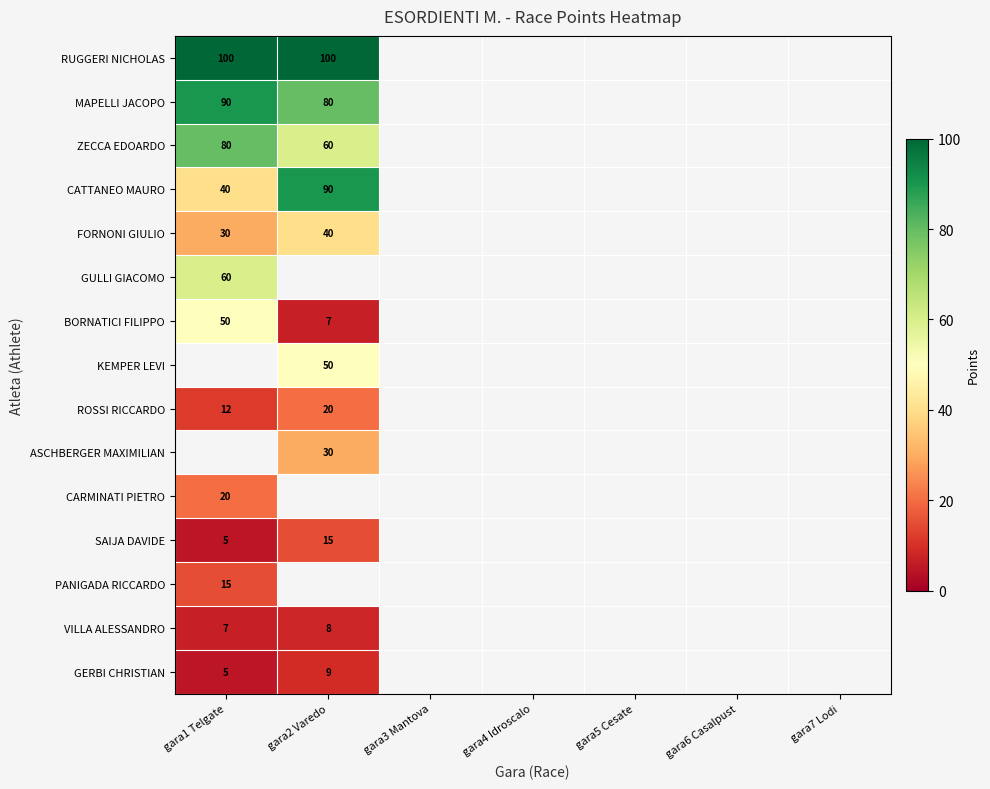

True or false: ZECCA EDOARDO has a value of 80 at gara1 Telgate.

True